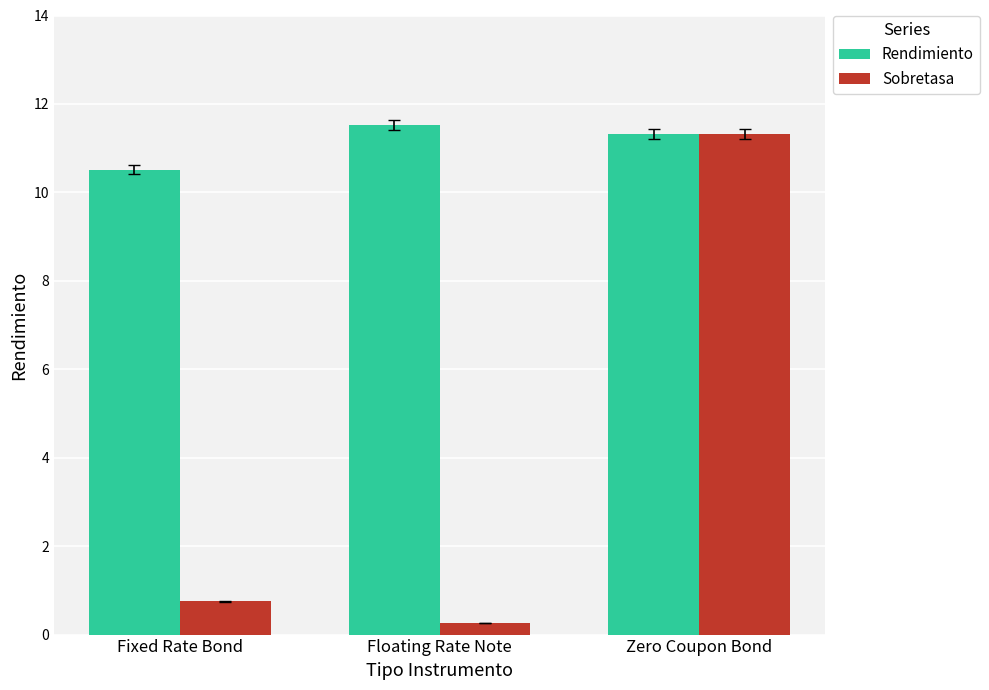

What is the sum of the Rendimiento values at Zero Coupon Bond and Fixed Rate Bond?

21.8